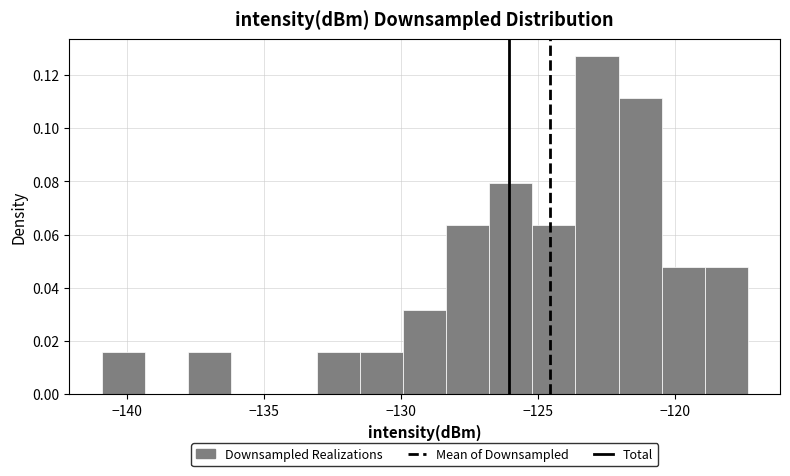

Around what value on the x-axis is the tallest bar? Give the approximate position of its centre, as read against the axis.

-123.0